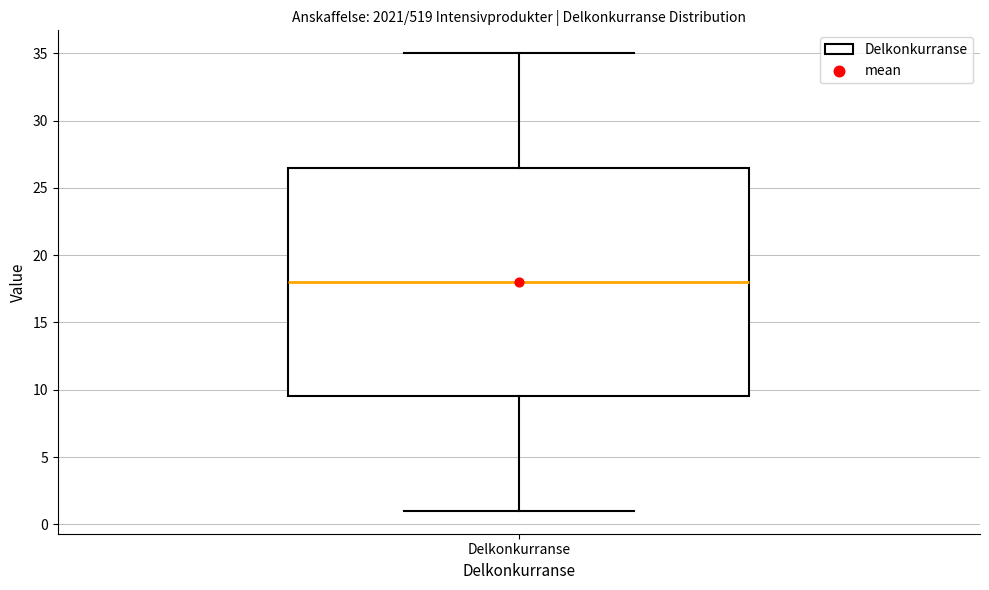

Transcribe this box plot: give where the median line is, the range the box spans, and where the two whiskers end, as read against the y-axis. The values are not printed on the chart, so give them approximately, as read against the axis.

median 18.0, box 9.5 to 26.5, whiskers 1.0 to 35.0